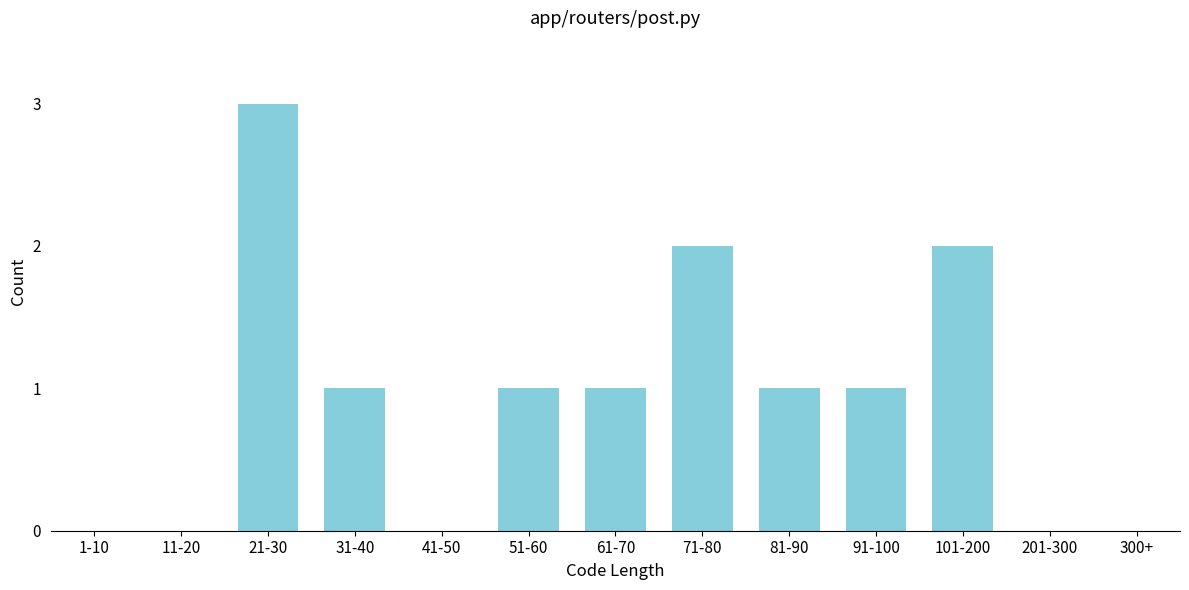

Reading right to left, what are all the values shown in this chart?

300+=0	201-300=0	101-200=2	91-100=1	81-90=1	71-80=2	61-70=1	51-60=1	41-50=0	31-40=1	21-30=3	11-20=0	1-10=0